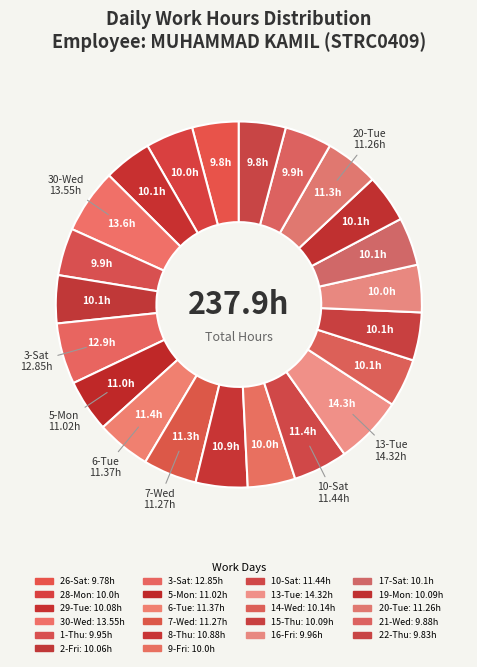

Rank the categories by value from highest to lowest.

13-Tue, 30-Wed, 3-Sat, 10-Sat, 6-Tue, 7-Wed, 20-Tue, 5-Mon, 8-Thu, 14-Wed, 17-Sat, 15-Thu, 19-Mon, 29-Tue, 2-Fri, 28-Mon, 9-Fri, 16-Fri, 1-Thu, 21-Wed, 22-Thu, 26-Sat